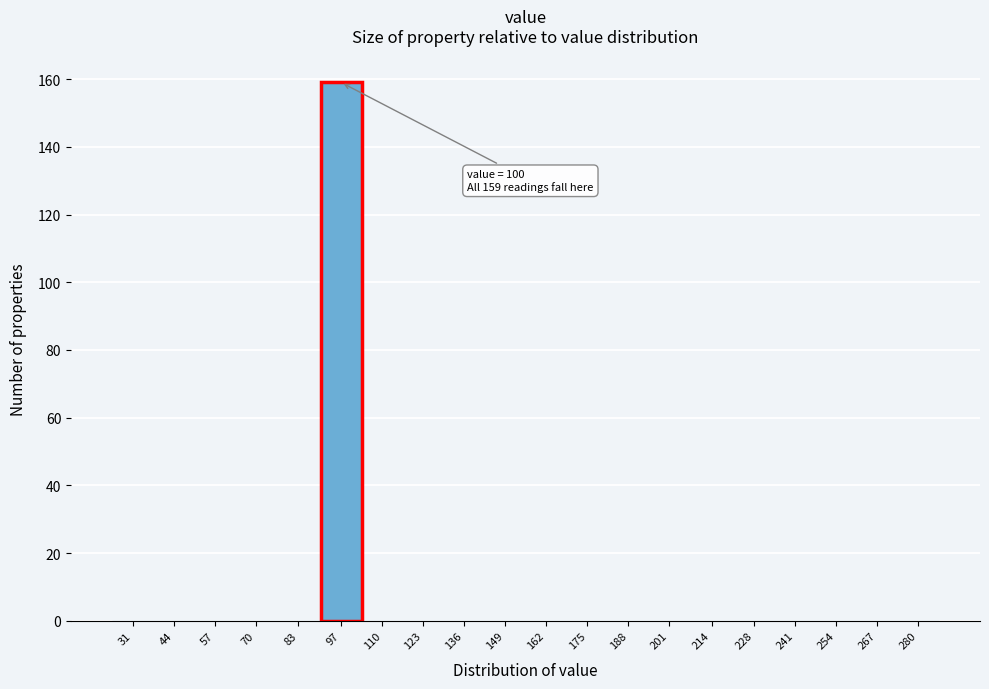

Reading left to right, list all the values displayed in this chart.

31=0	44=0	57=0	70=0	83=0	97=159	110=0	123=0	136=0	149=0	162=0	175=0	188=0	201=0	214=0	228=0	241=0	254=0	267=0	280=0